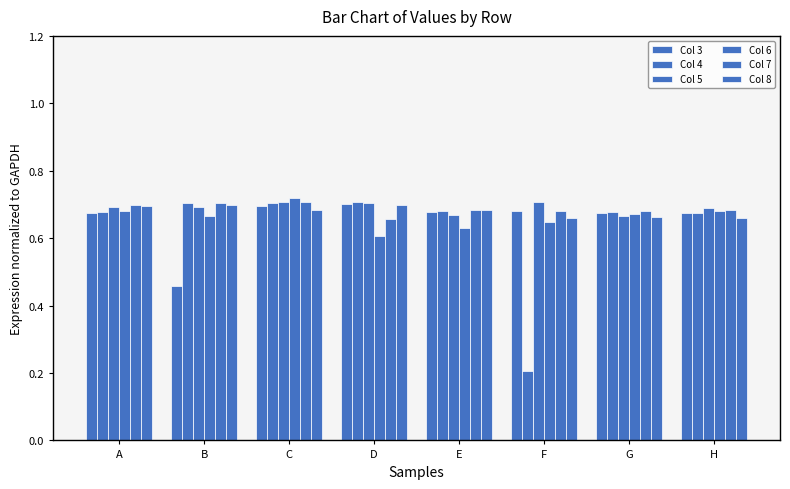

Is it true that Col 6 equals 1.0 at B?

False